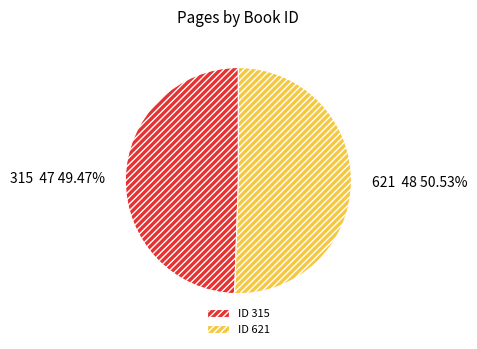

How many segments does this pie chart have?

2